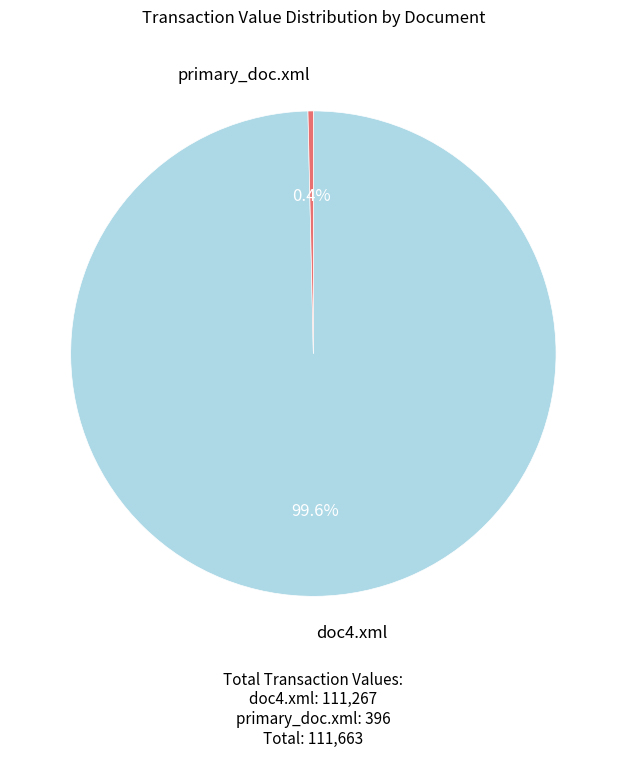

How many slices are in this pie chart?

2